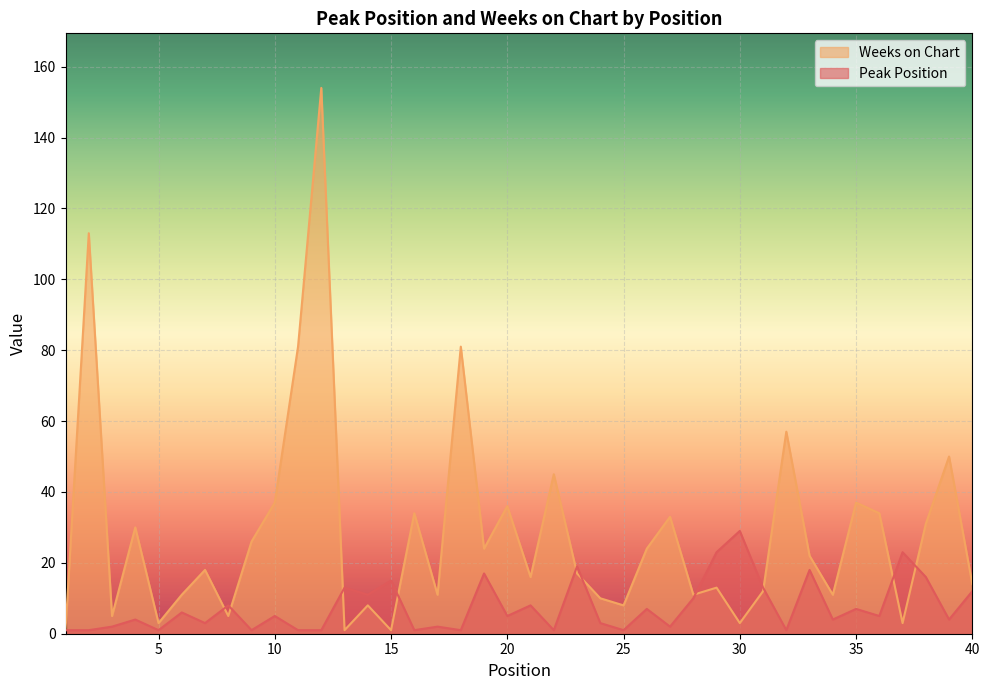

At which category does Peak Position reach its first local valley?

5